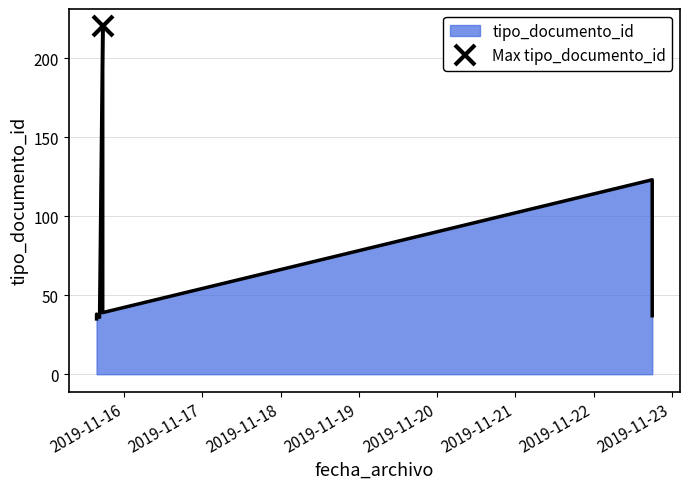

Where is the first local maximum?

2019-11-15 15:33:18